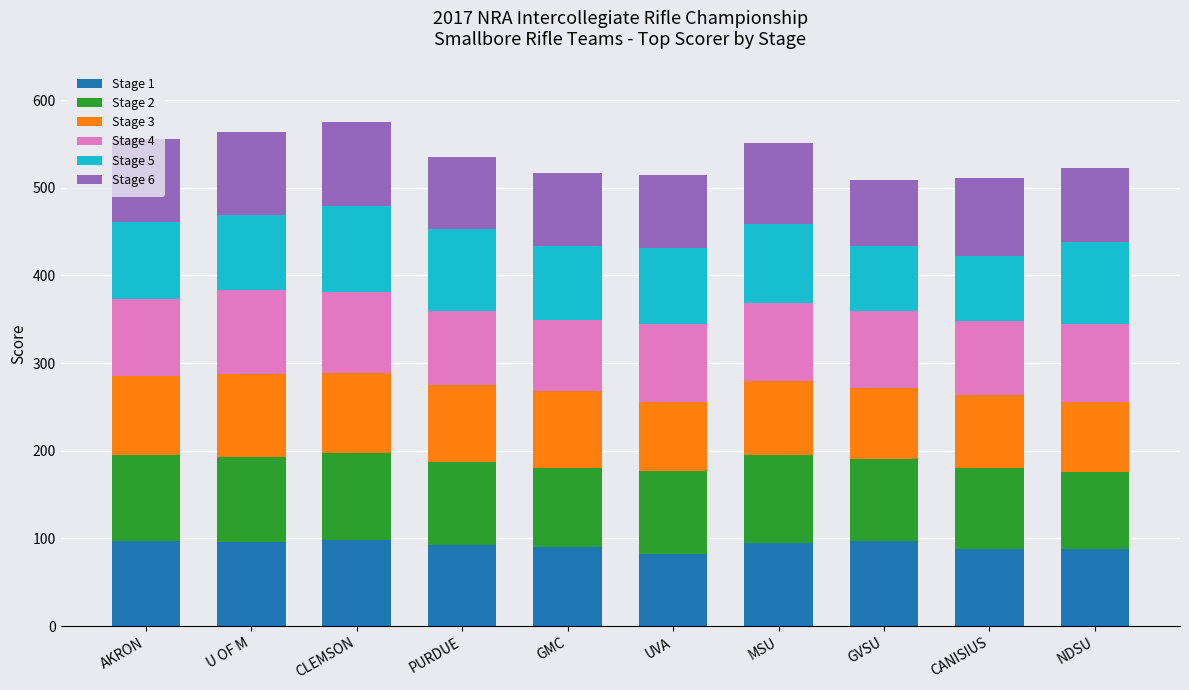

What is the total value across all series at AKRON?

555